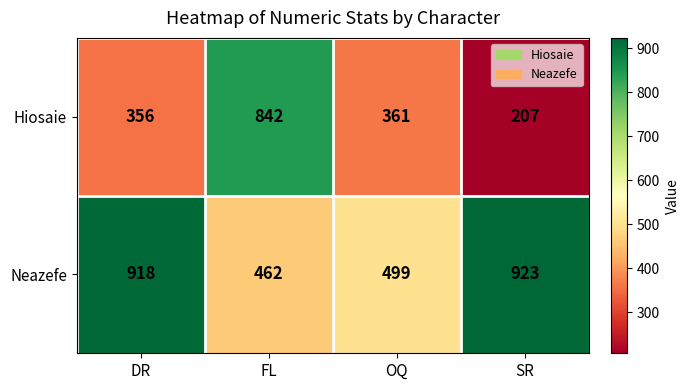

List the series in order of their peak value, highest first.

Neazefe, Hiosaie